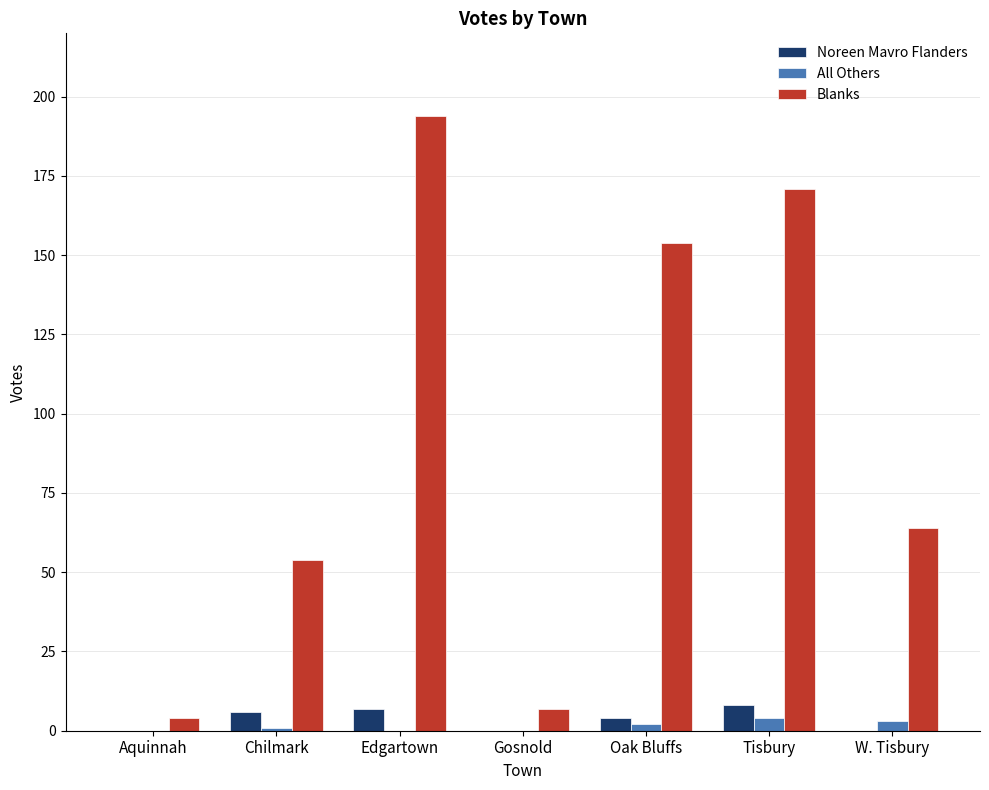

At which label is Blanks closest to 99?

W. Tisbury